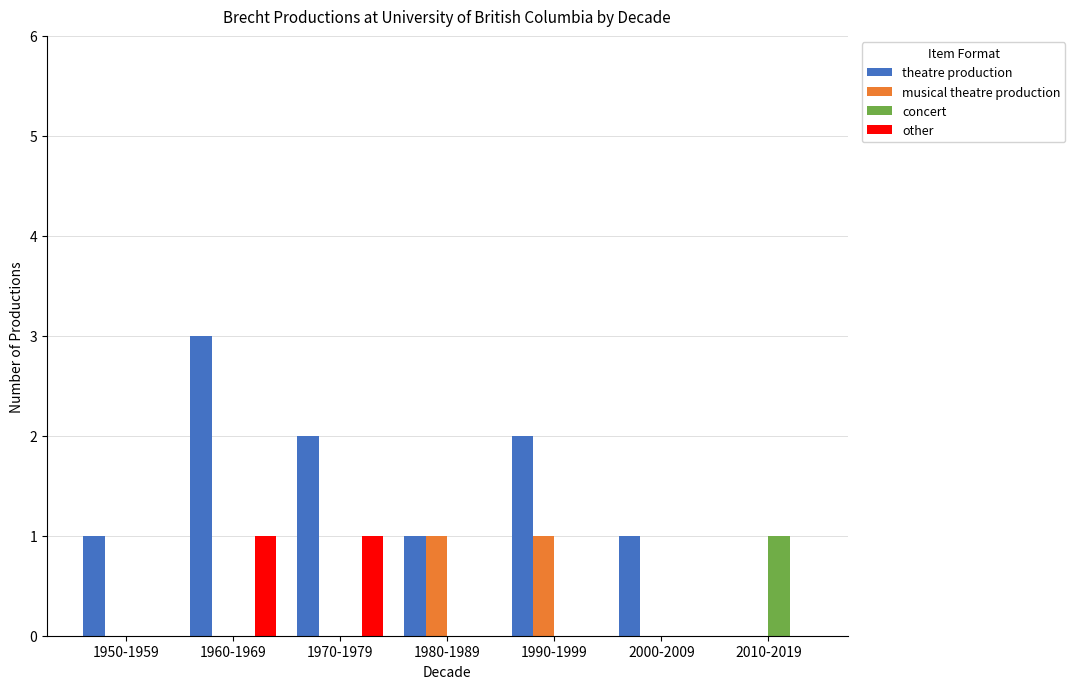

Which series changed the most between 1960-1969 and 1980-1989?

theatre production